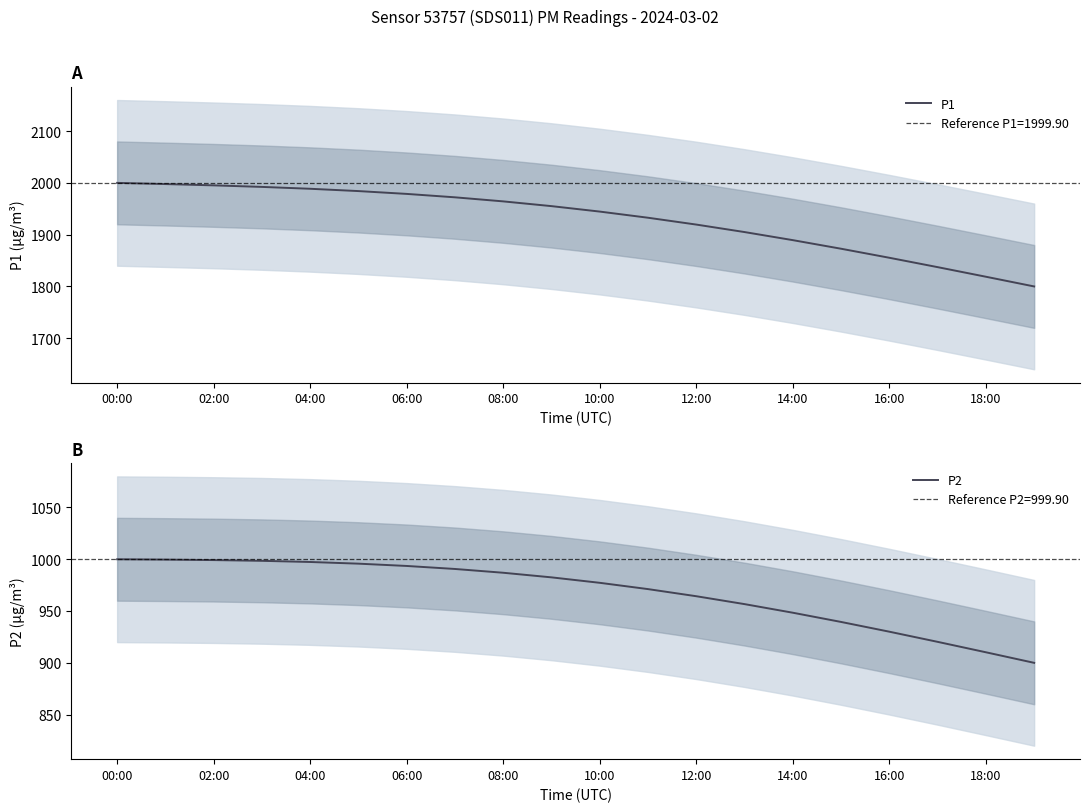

What is the maximum value for P2?

999.9